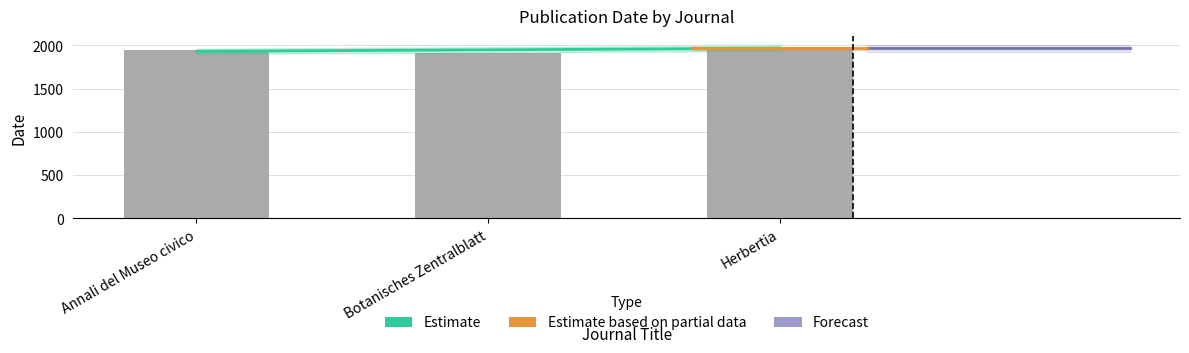

What is the ratio of the value at Botanisches Zentralblatt to the value at Herbertia?

1.0